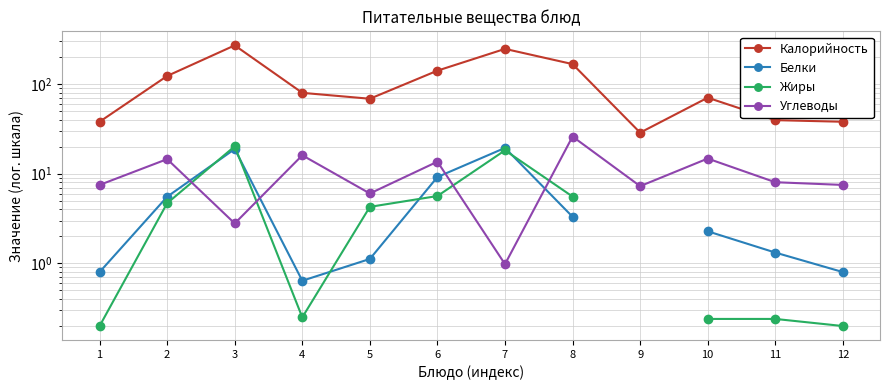

What are all the series names shown in the legend?

Калорийность, Белки, Жиры, Углеводы